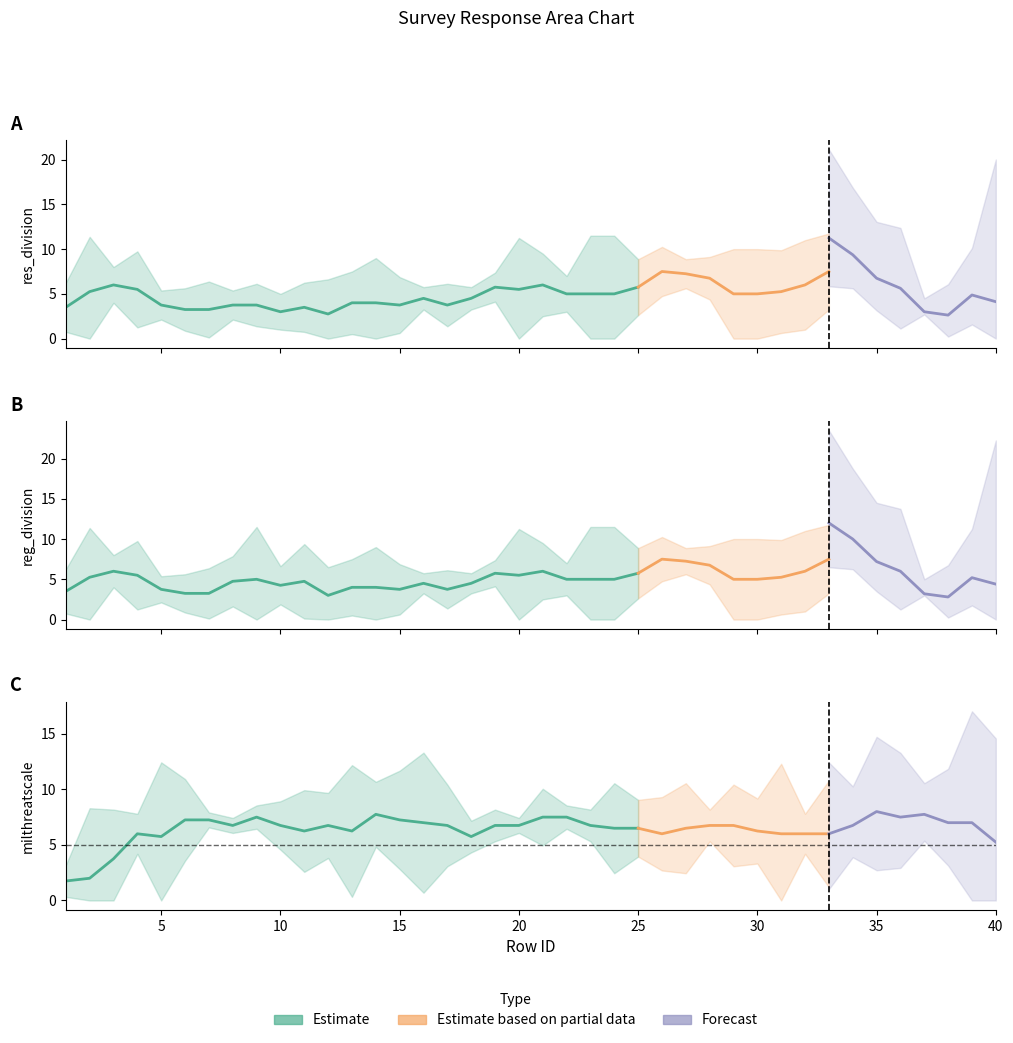

Does the chart display data point markers on the line(s)?

No